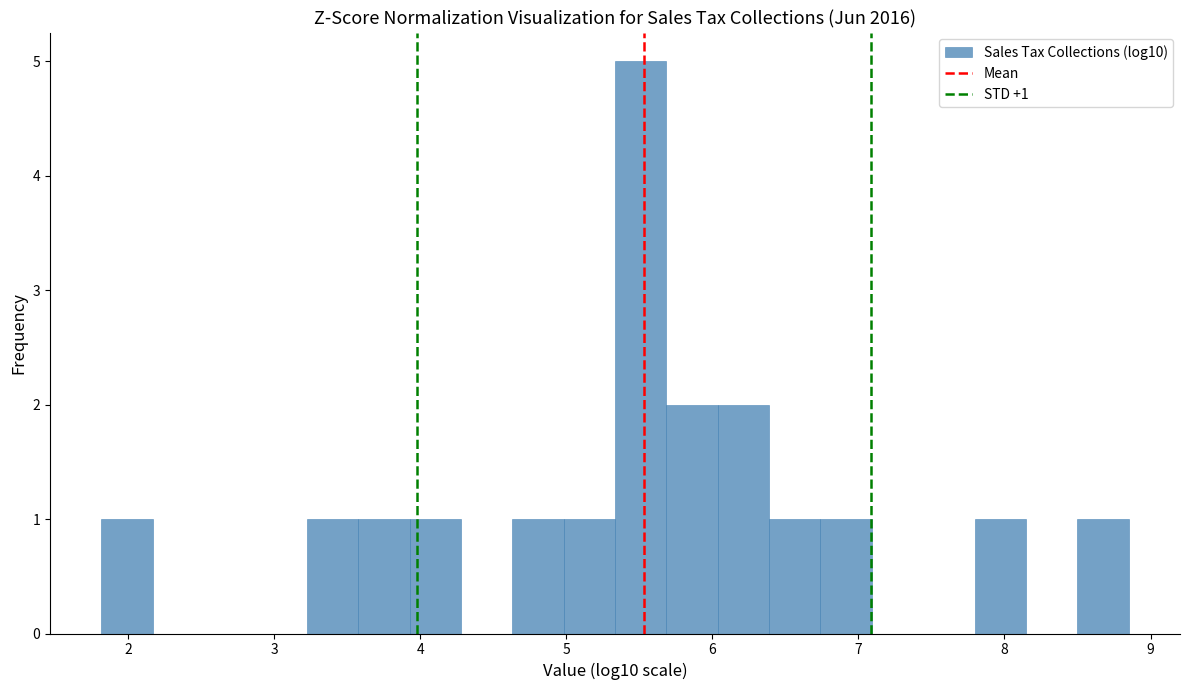

Around what value on the x-axis is the tallest bar? Give the approximate position of its centre, as read against the axis.

5.5